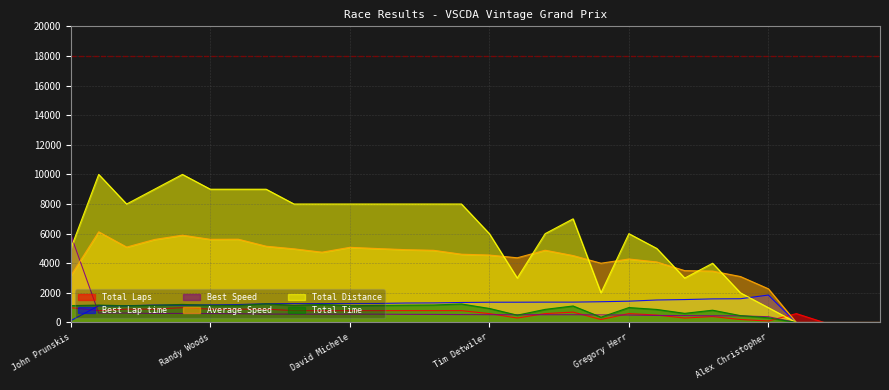

True or false: Best Speed and Total Laps intersect in this chart.

True